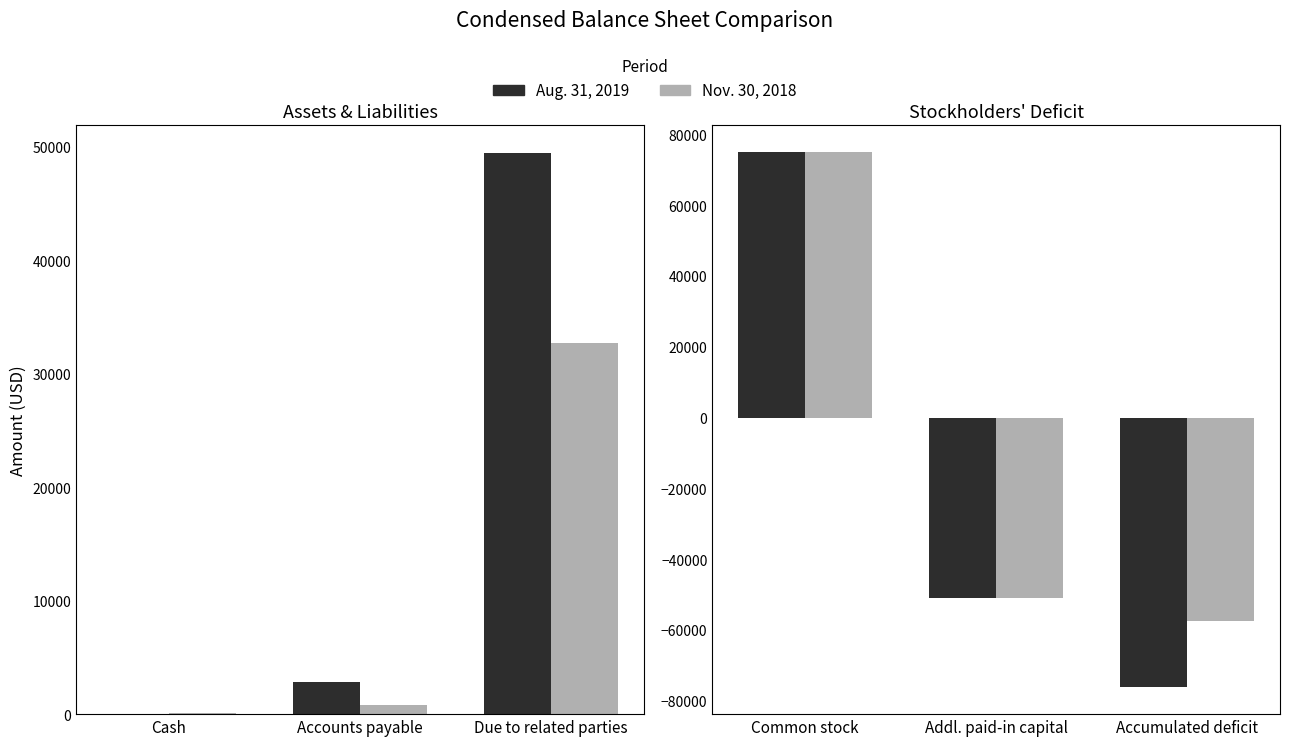

What is the label of the 3rd bar from the left?

Accumulated deficit